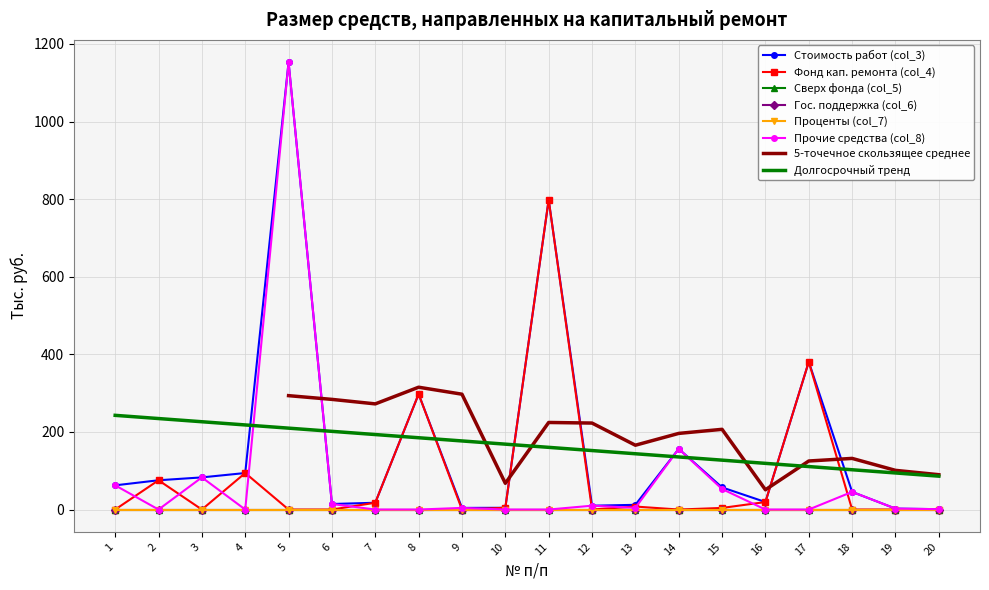

Rank the categories by Стоимость работ (col_3) value from highest to lowest.

5, 11, 17, 8, 14, 4, 3, 2, 1, 15, 18, 16, 7, 6, 13, 12, 10, 9, 19, 20